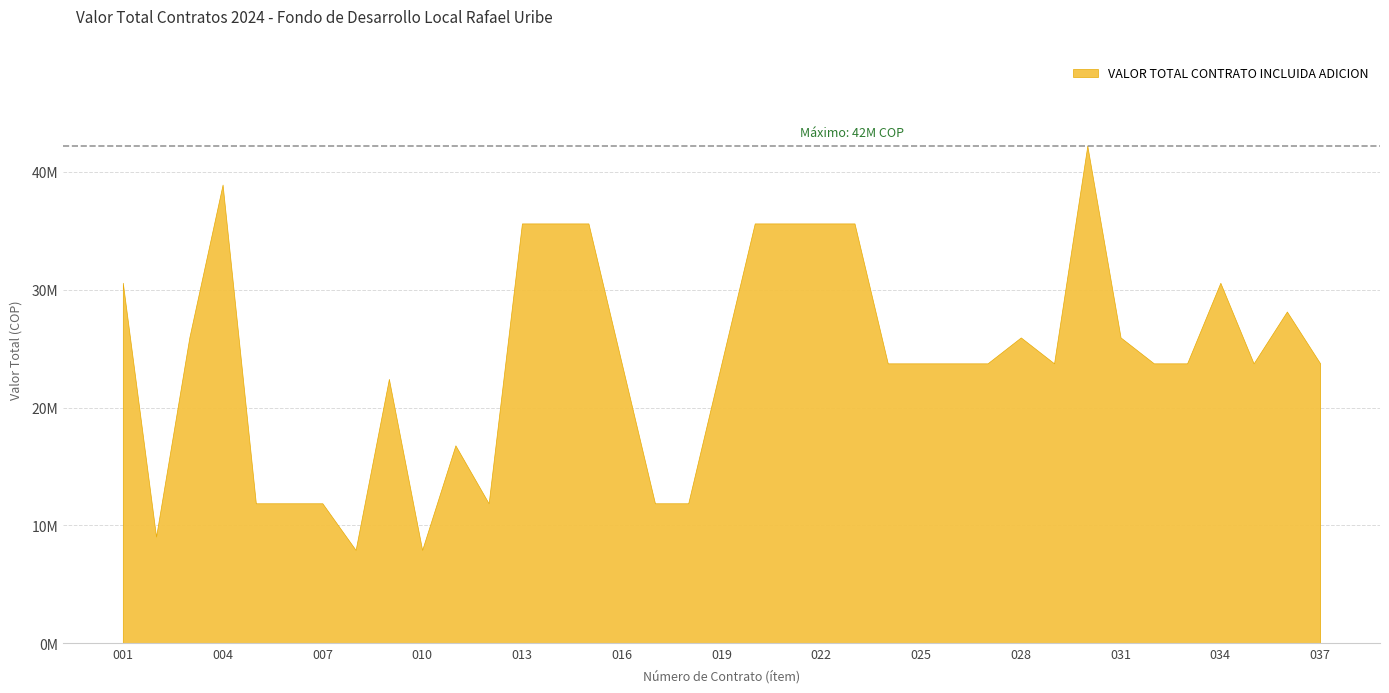

How many interior local valleys (lower than both neighbors) does the data have?

6